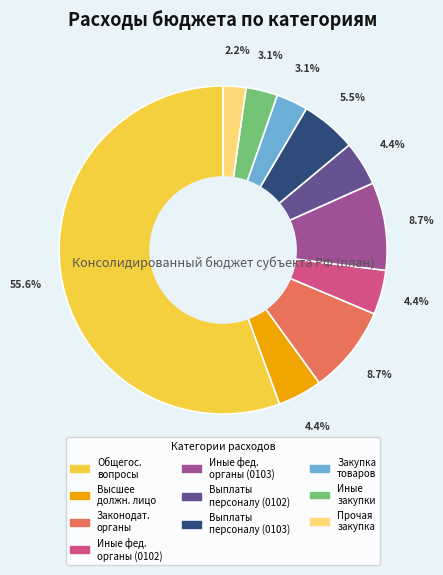

What is the majority slice?

Общегос. вопросы